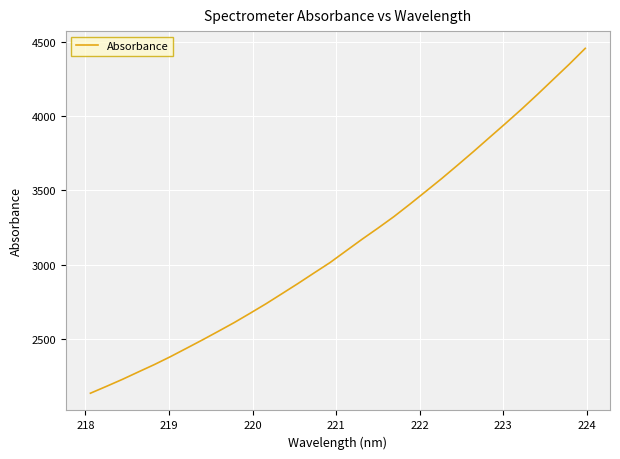

What is the maximum value shown in the chart?

4454.3